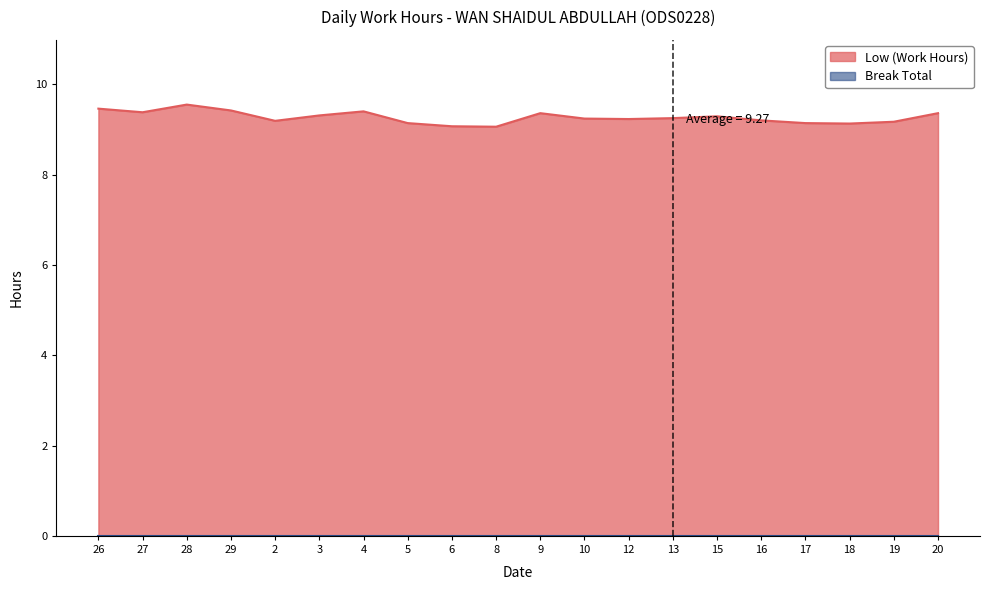

What is the value of the 18th point from the left?

9.1